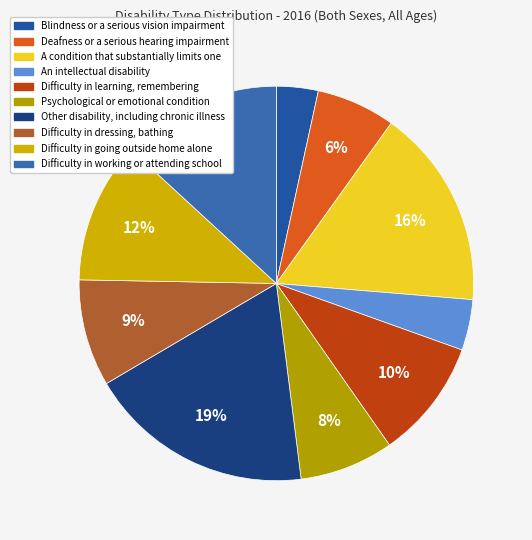

Which category has the smallest portion of the pie?

Blindness or a serious vision impairment